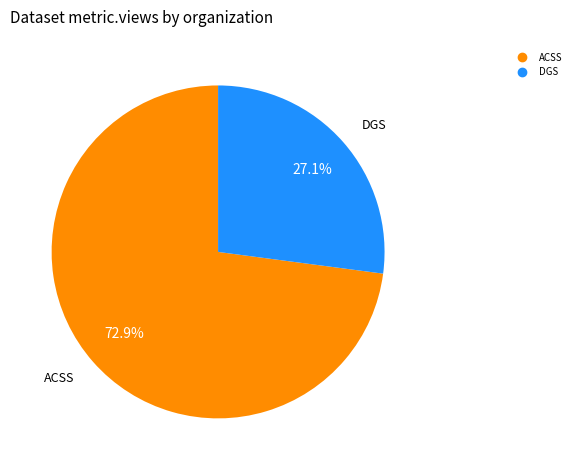

Is there any slice that represents more than half of the pie?

Yes